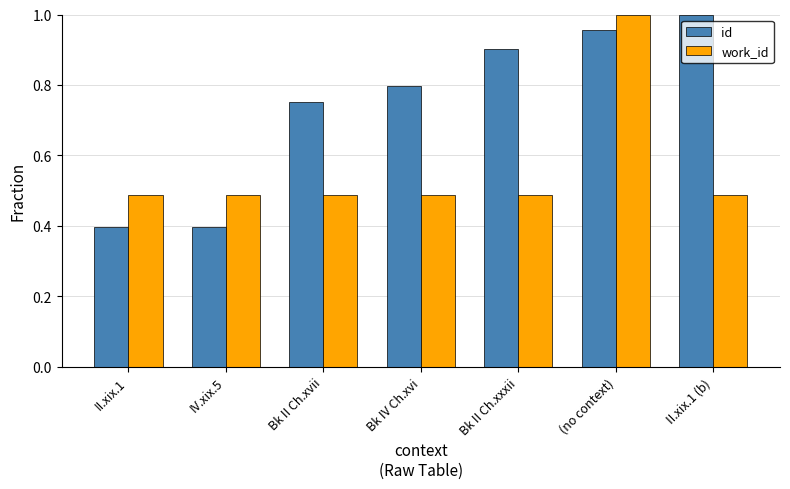

What are all the series names shown in the legend?

id, work_id